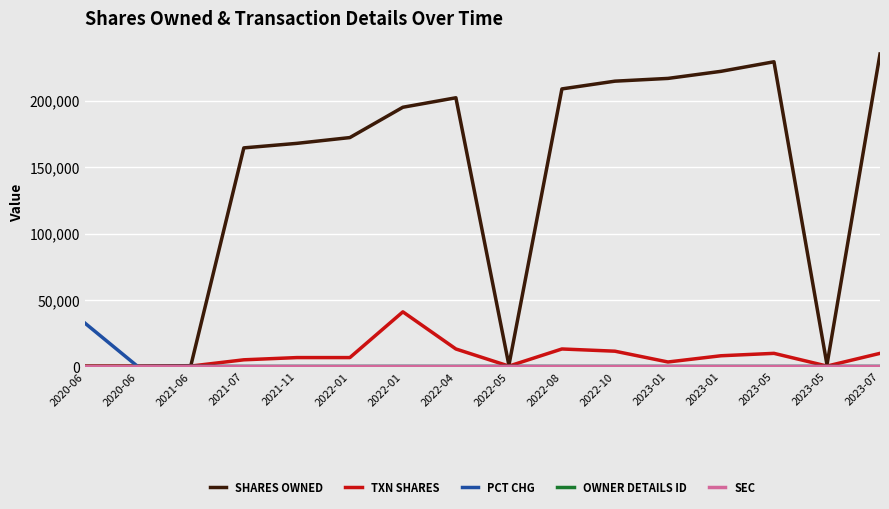

How many lines are shown in the chart?

5